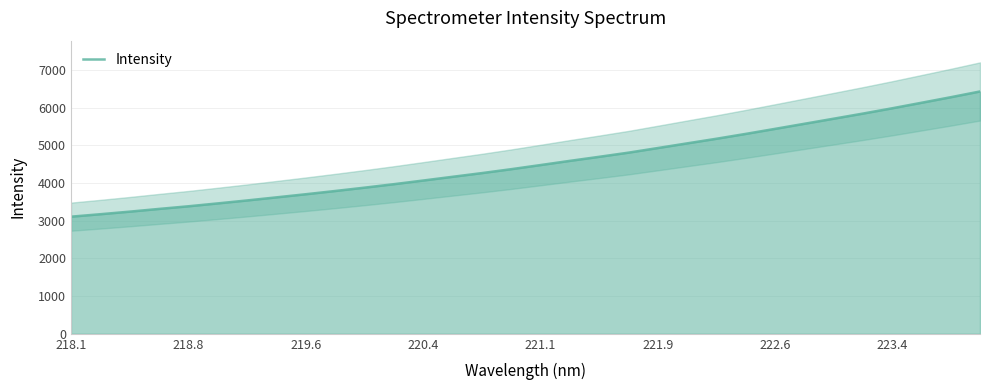

The Intensity series shows 3110.1 at 218.1. True or false?

True